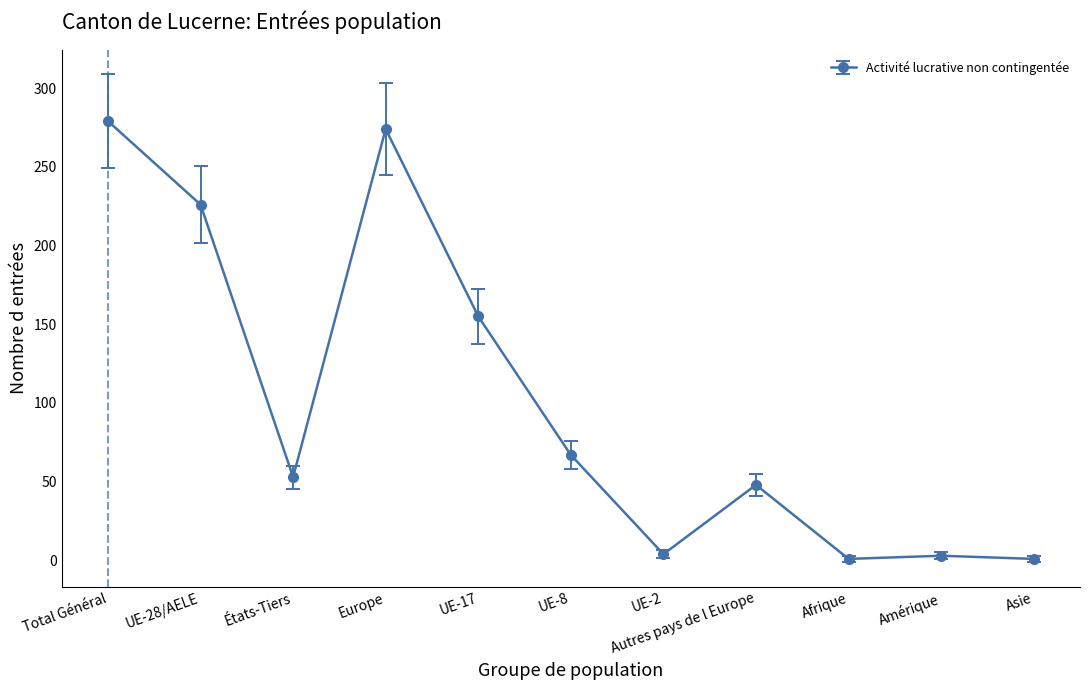

How many interior local valleys (lower than both neighbors) does the data have?

3